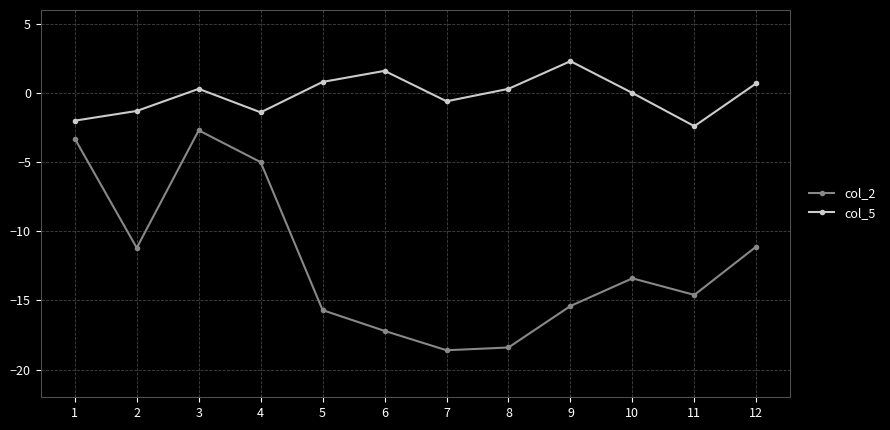

Is it true that col_2 equals -16.9 at 2?

False